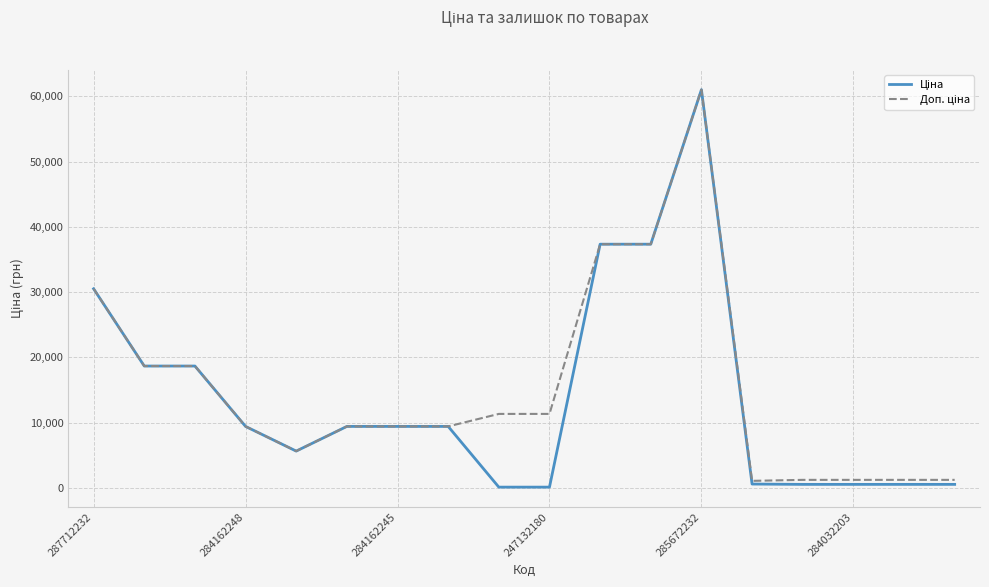

What is the maximum value shown in the chart?

61024.7